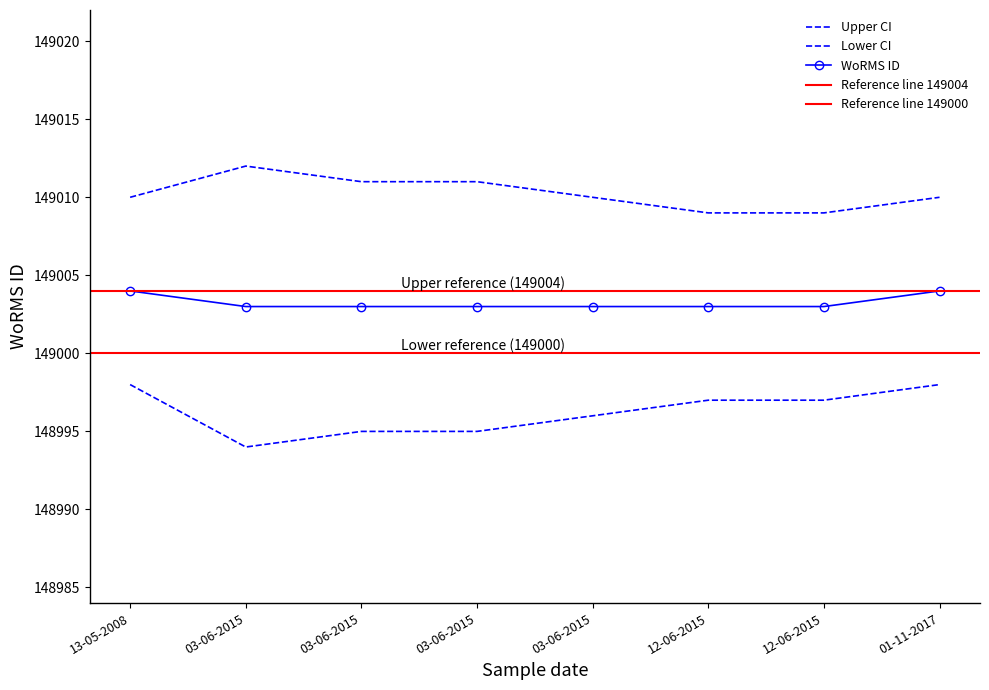

Count the values in the range 149003 to 149004.

8